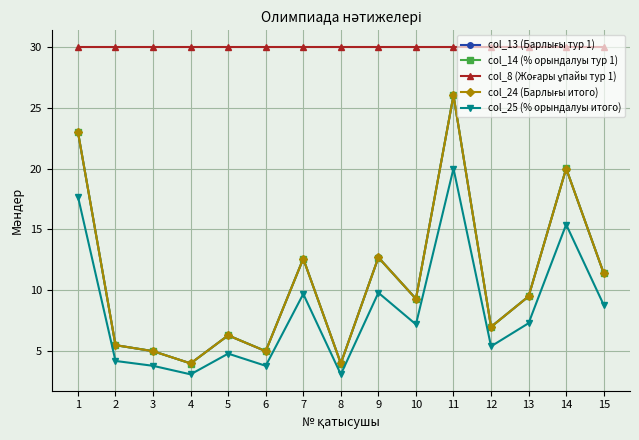

Reading left to right, what are all the values shown in this chart?

col_13 (Барлығы тур 1): 1=23.0	2=5.5	3=5.0	4=4.0	5=6.3	6=5.0	7=12.6	8=4.0	9=12.7	10=9.3	11=26.0	12=7.0	13=9.5	14=20.0	15=11.4
col_14 (% орындалуы тур 1): 1=23.0	2=5.5	3=5.0	4=4.0	5=6.3	6=5.0	7=12.6	8=4.0	9=12.7	10=9.3	11=26.0	12=7.0	13=9.5	14=20.0	15=11.4
col_8 (Жоғары ұпайы тур 1): 1=30.0	2=30.0	3=30.0	4=30.0	5=30.0	6=30.0	7=30.0	8=30.0	9=30.0	10=30.0	11=30.0	12=30.0	13=30.0	14=30.0	15=30.0
col_24 (Барлығы итого): 1=23.0	2=5.5	3=5.0	4=4.0	5=6.3	6=5.0	7=12.6	8=4.0	9=12.7	10=9.3	11=26.0	12=7.0	13=9.5	14=20.0	15=11.4
col_25 (% орындалуы итого): 1=17.7	2=4.2	3=3.8	4=3.1	5=4.8	6=3.8	7=9.7	8=3.1	9=9.8	10=7.2	11=20.0	12=5.4	13=7.3	14=15.4	15=8.8